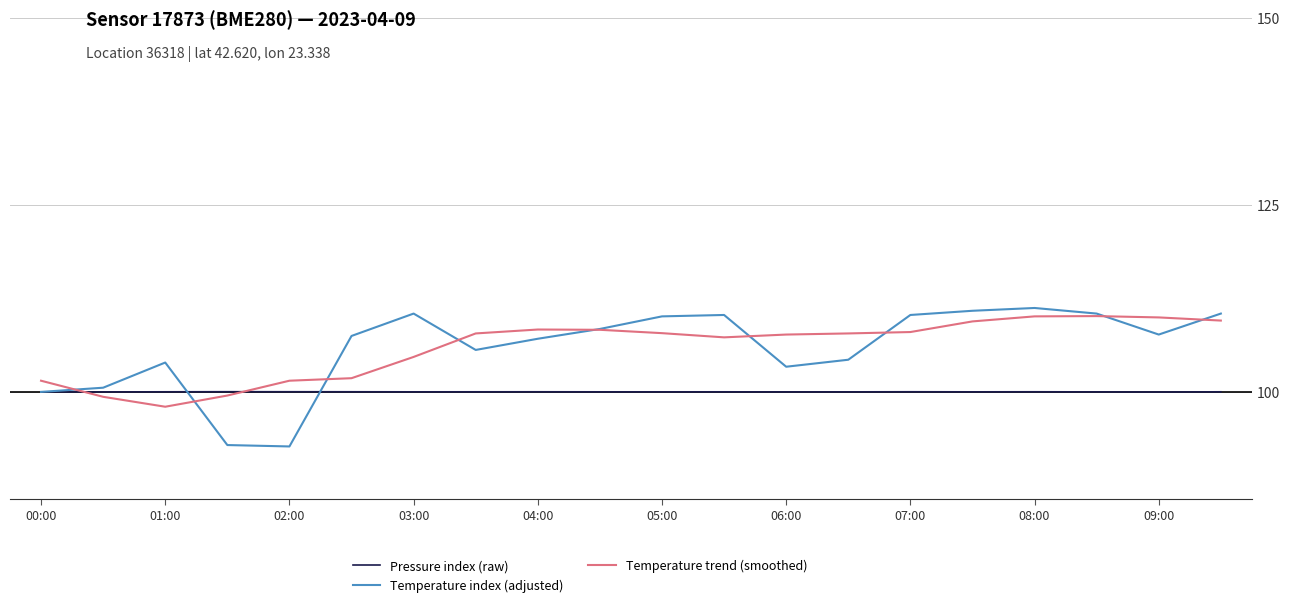

What is the smallest value displayed?

92.7